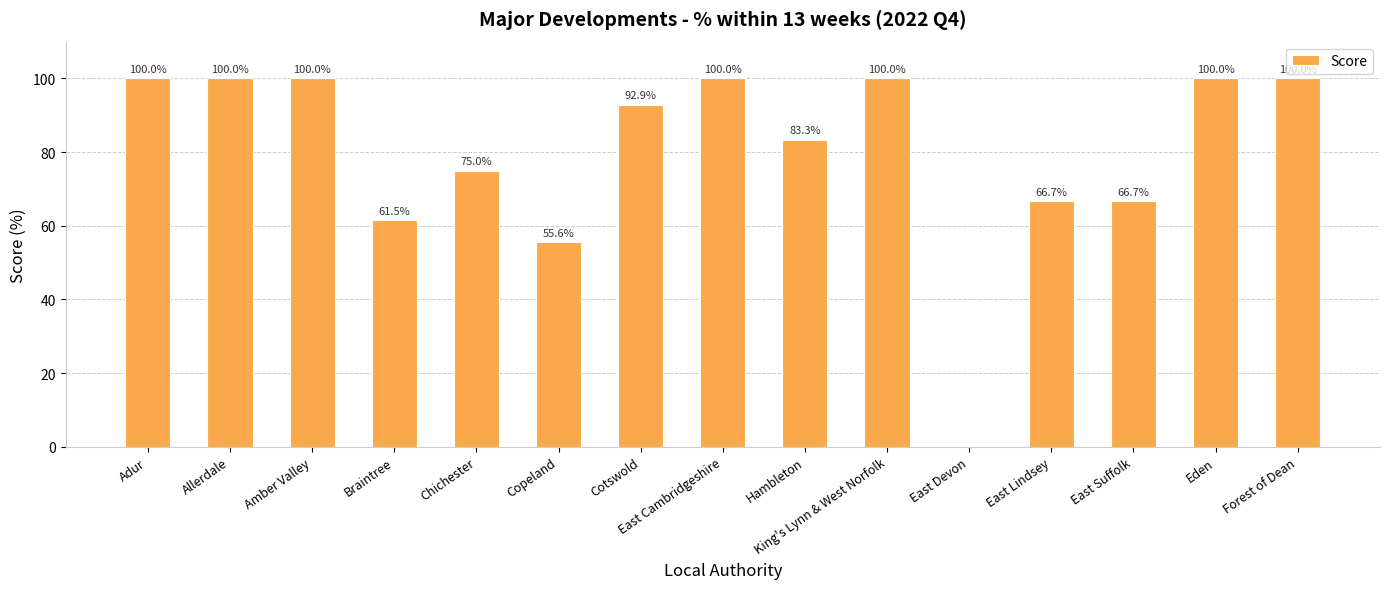

How many data points are above 92?

8